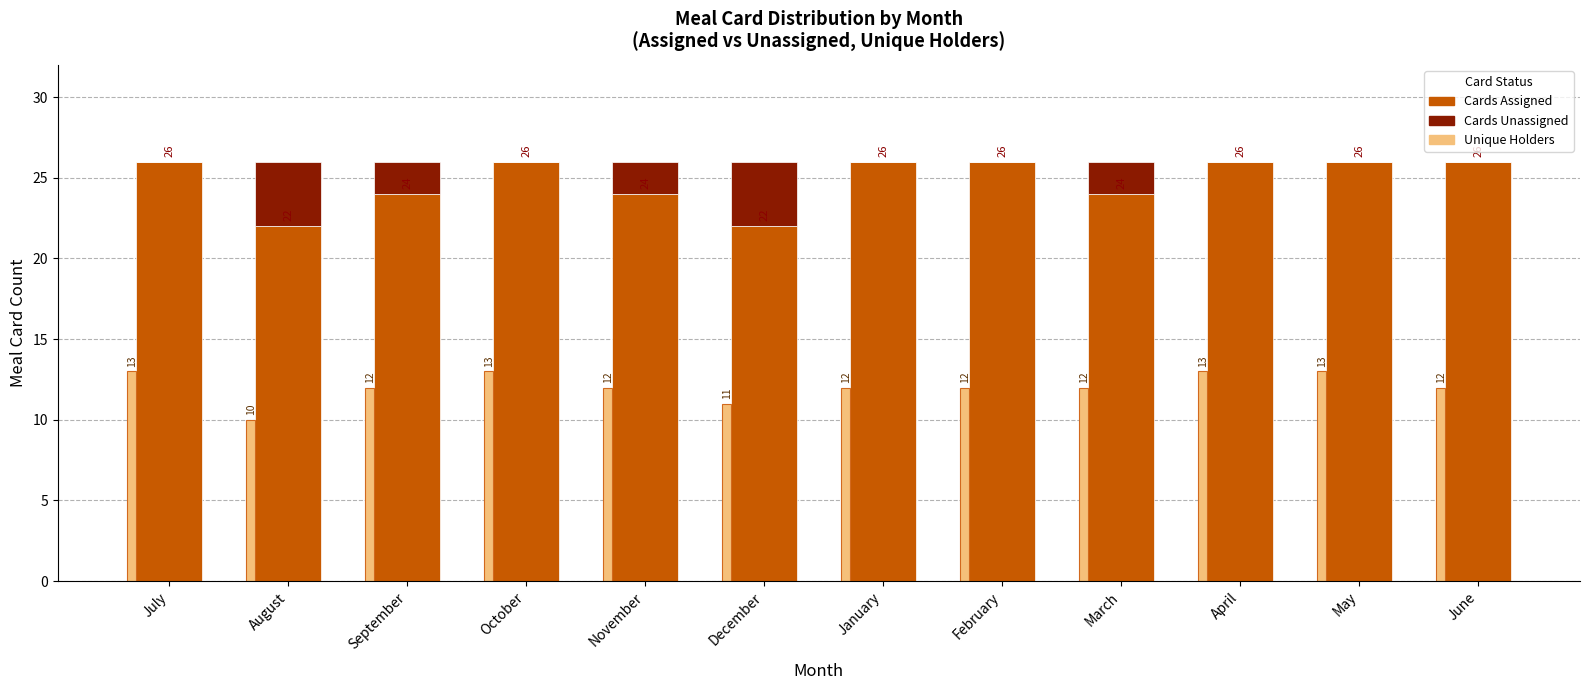

Which category has the lowest value in the Cards Assigned series?

August